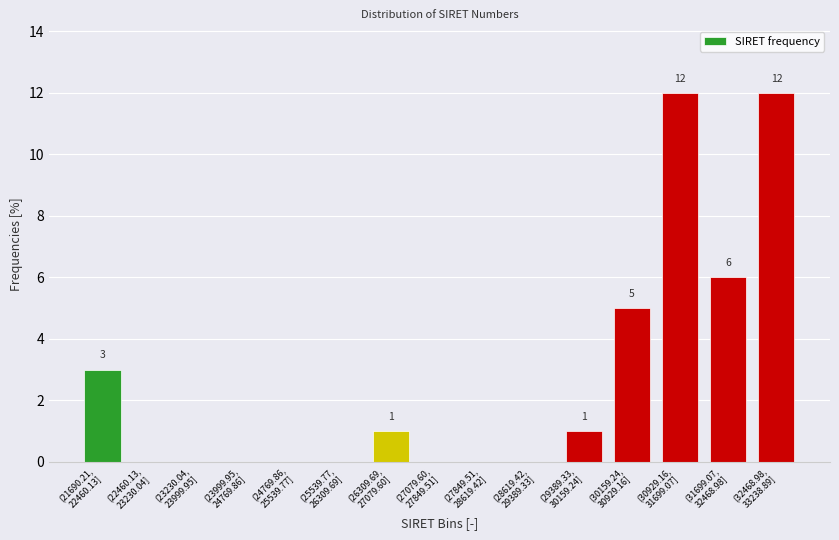

What is the sum of all values?

40